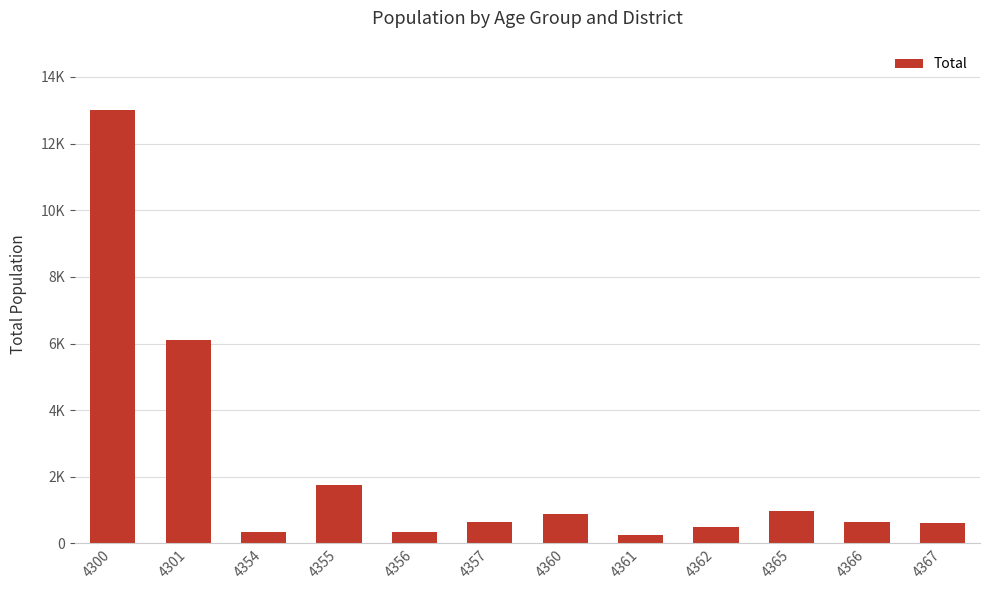

How many data points are less than 650?

6